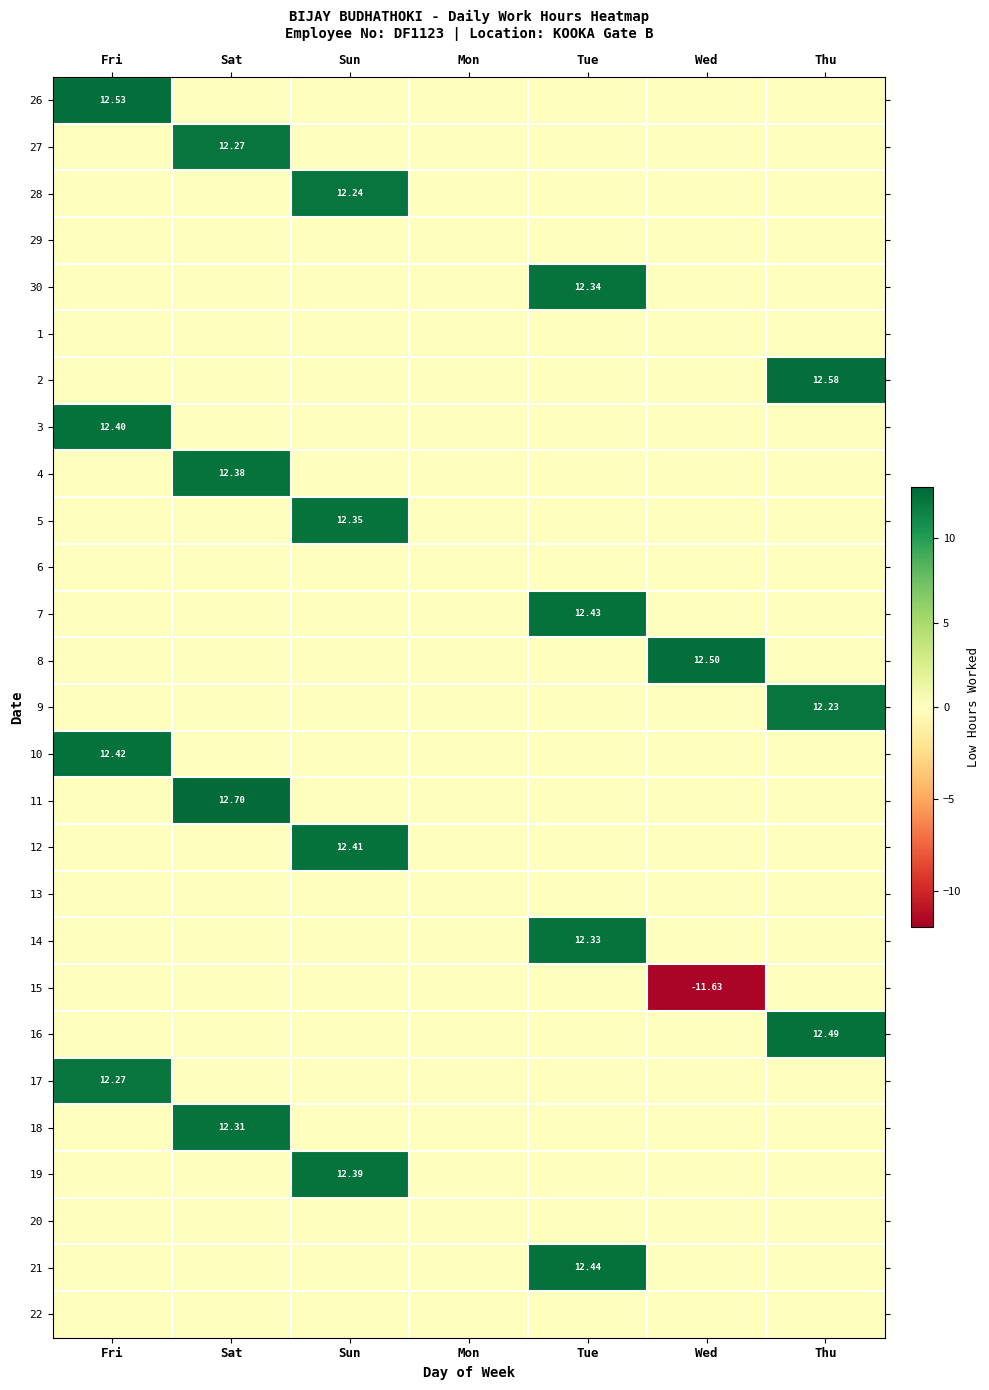

How many series are shown in this chart?

27